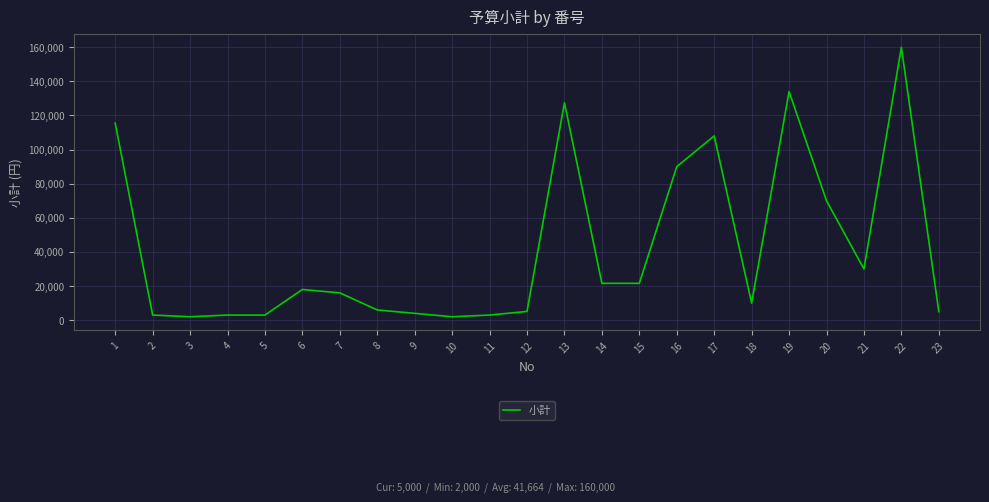

What is the greatest value displayed?

160000